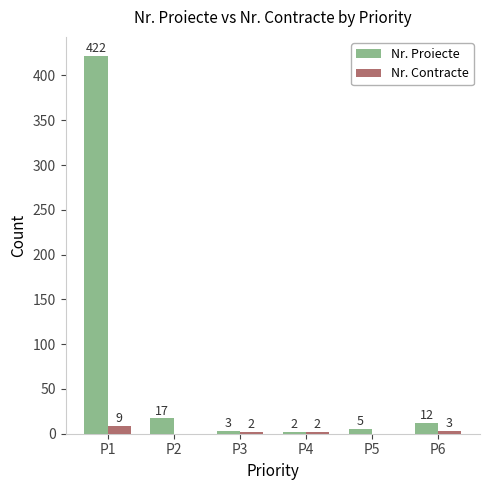

What are all the series names shown in the legend?

Nr. Proiecte, Nr. Contracte